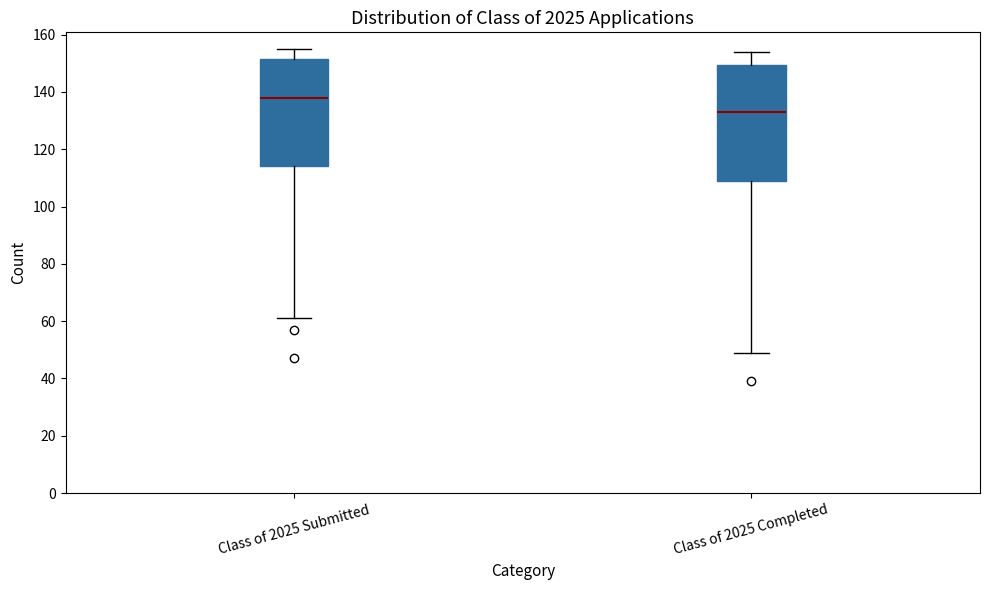

Where is the upper edge of the box for Class of 2025 Submitted on the y-axis? The values are not printed on the chart, so give them approximately, as read against the axis.

152